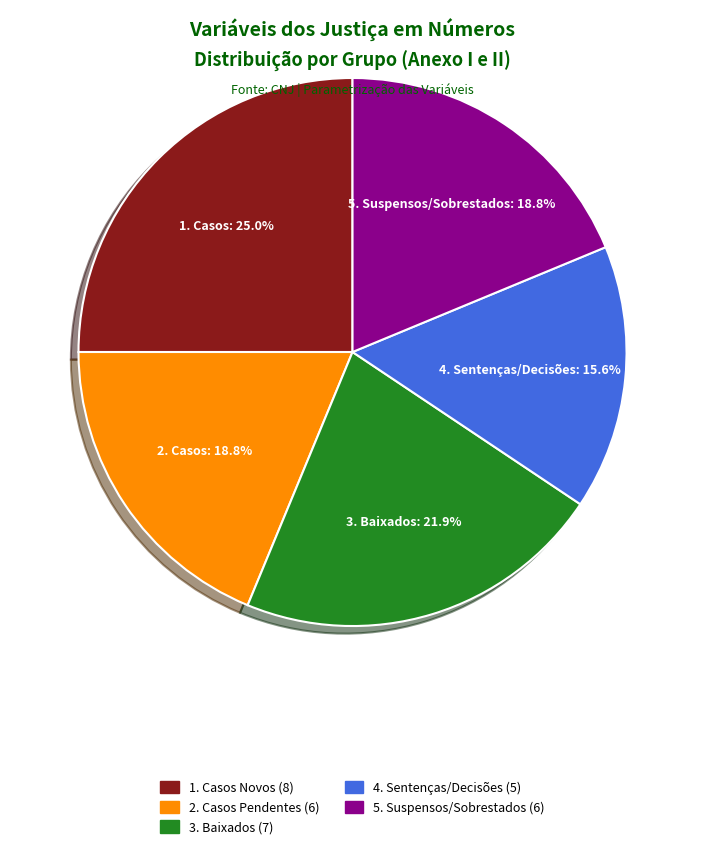

How many slices are in this pie chart?

5